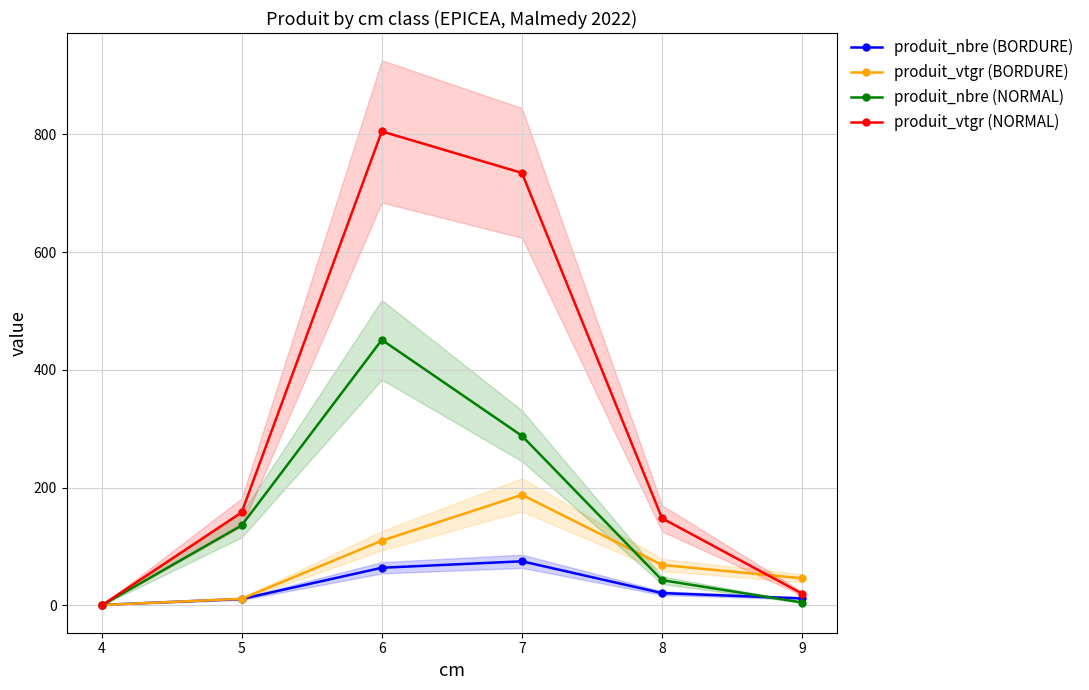

Is this an area chart (filled region under the line)?

No